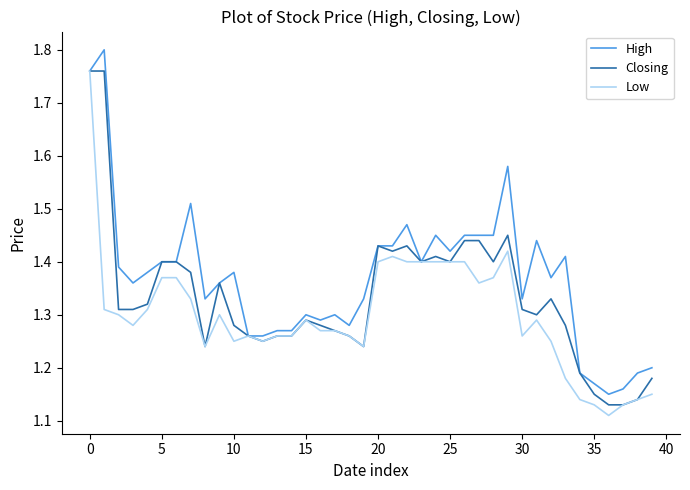

Which series has the largest total across all categories?

High